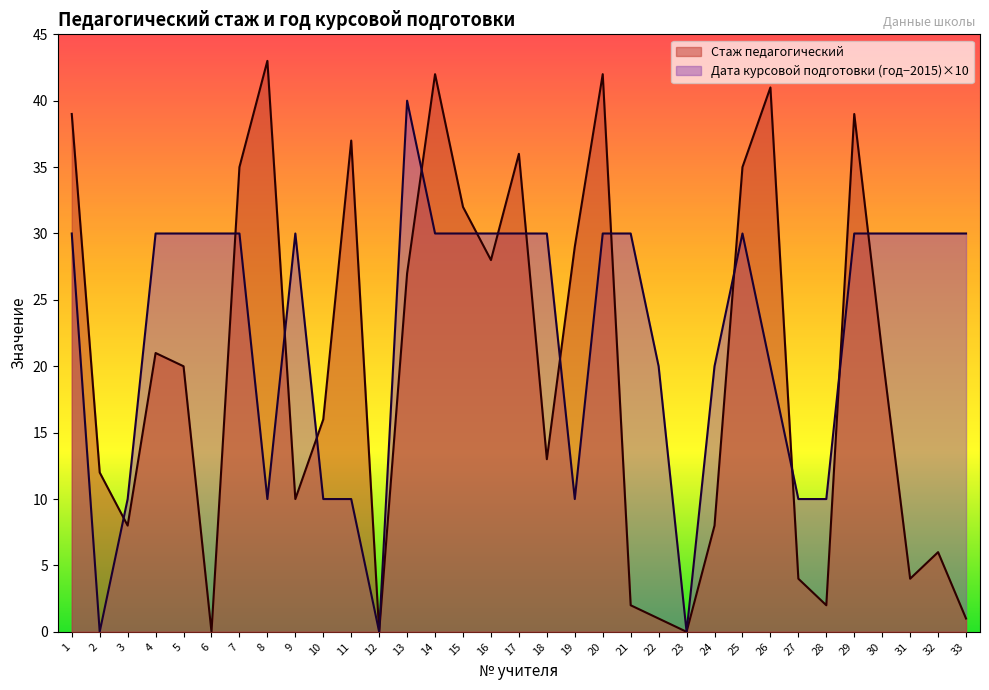

At which label is the value closest to 21?

4